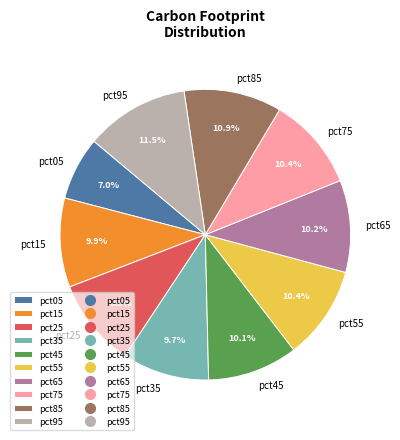

What percentage is the pct05 slice, to the nearest percent?

7%